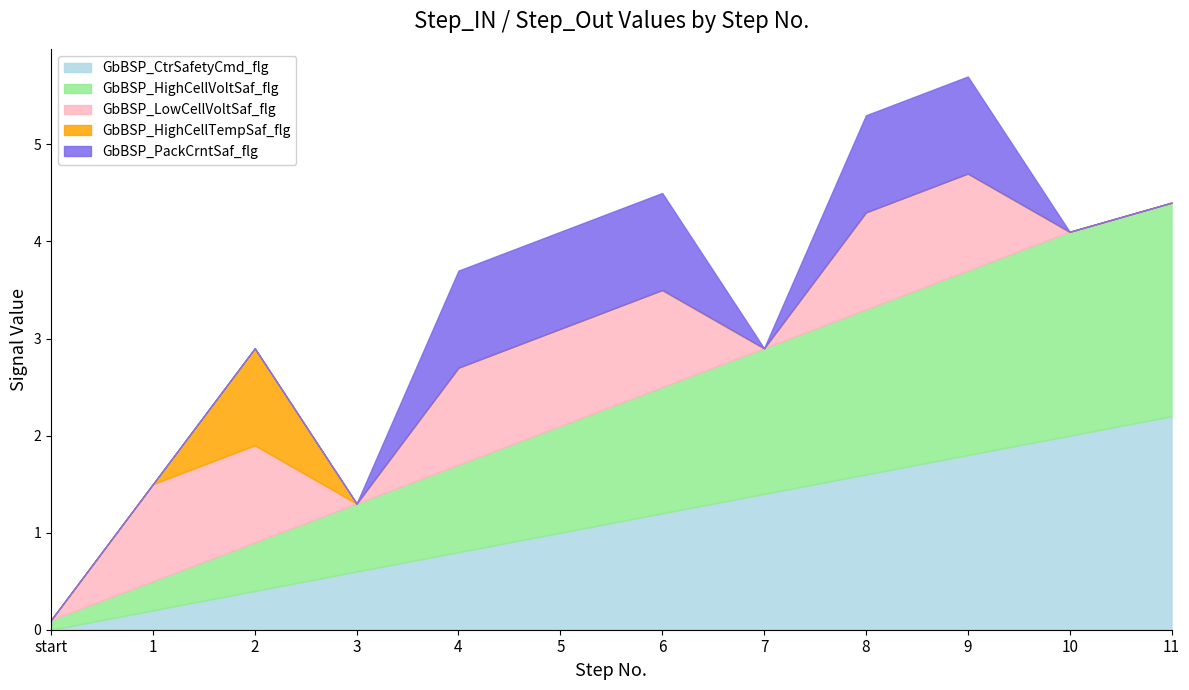

Where is GbBSP_HighCellTempSaf_flg nearest to the value 0?

start